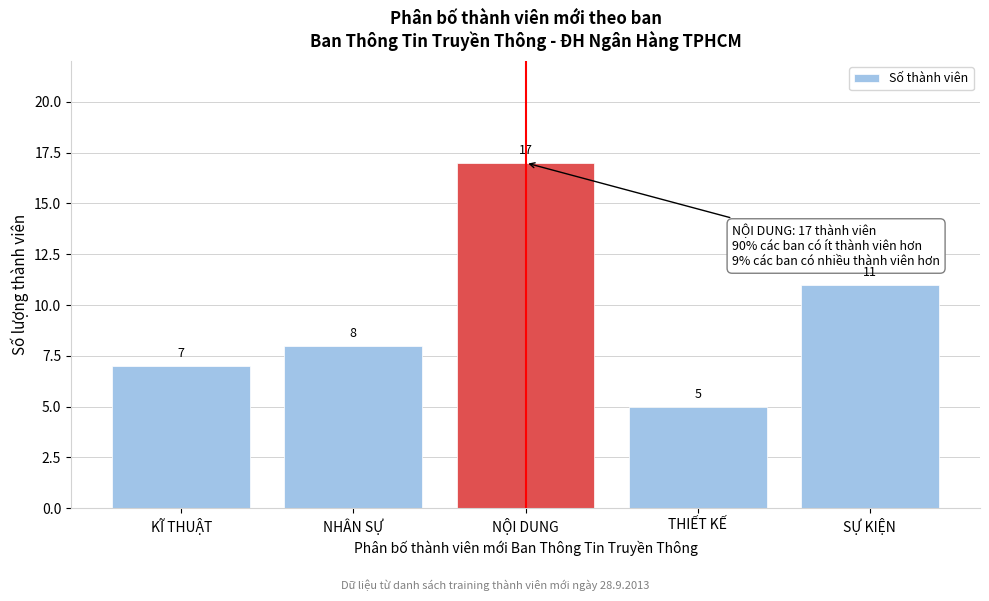

Reading left to right, what are all the values shown in this chart?

KĨ THUẬT=7	NHÂN SỰ=8	NỘI DUNG=17	THIẾT KẾ=5	SỰ KIỆN=11